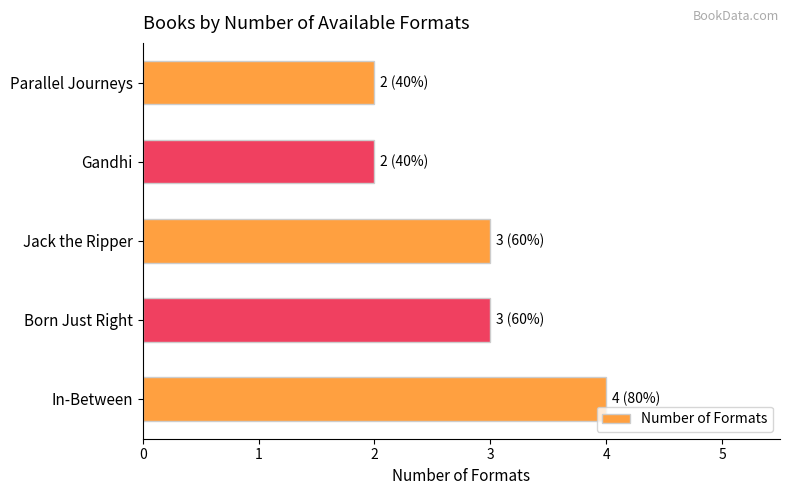

The value at In-Between is 2. True or false?

False